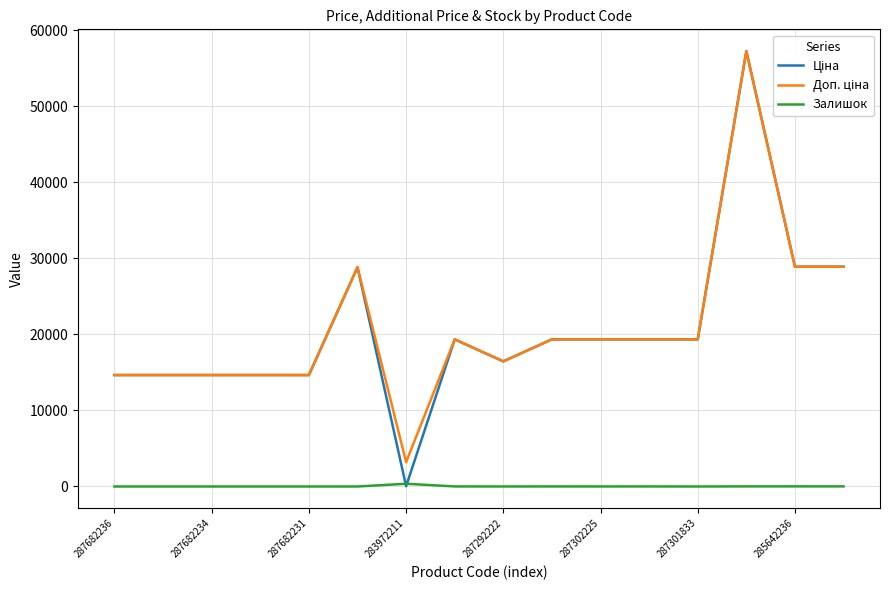

At which category is the sum across all series the highest?

13